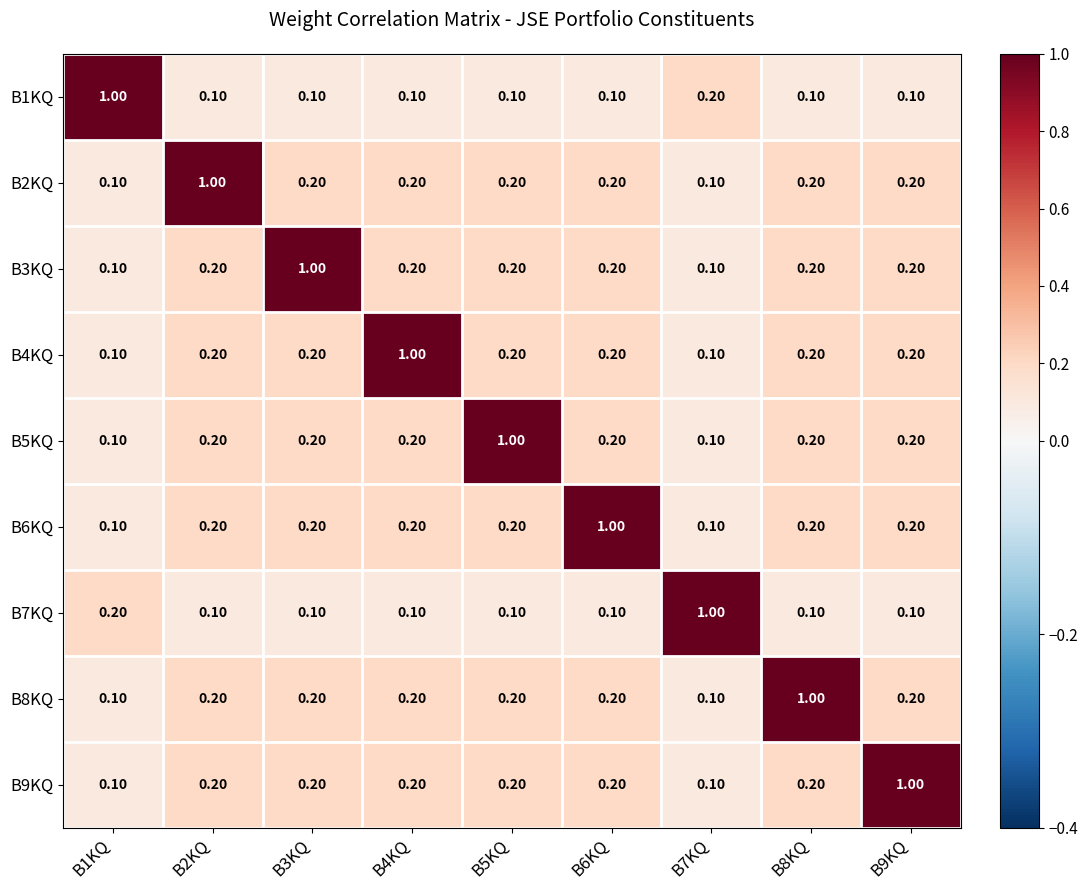

What is the sum of the B8KQ values at B8KQ and B7KQ?

1.1